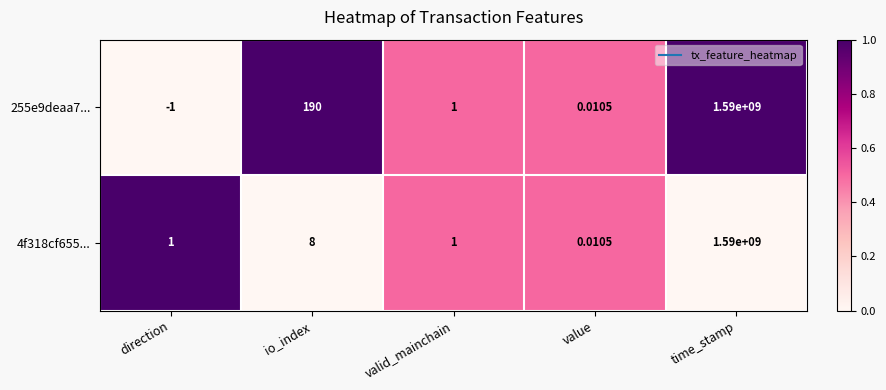

Which series has the widest spread of values?

255e9deaa7...